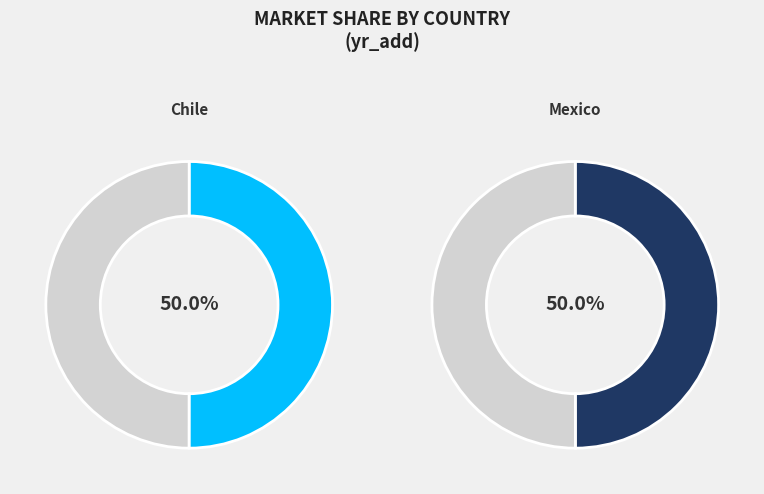

To the nearest percent, what is the average slice percentage?

50%